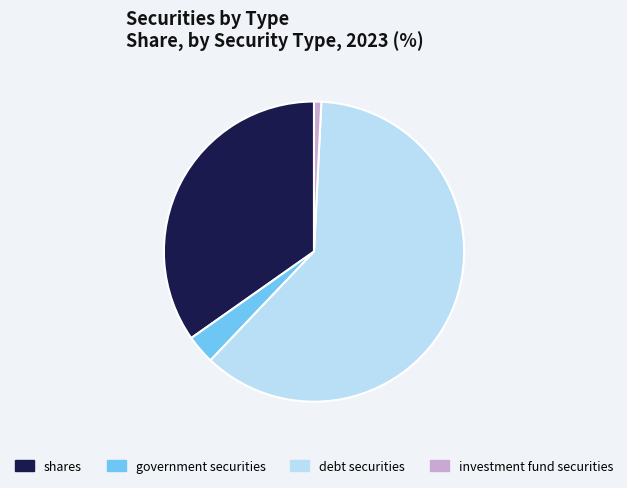

Which has a higher value, government securities or debt securities?

debt securities